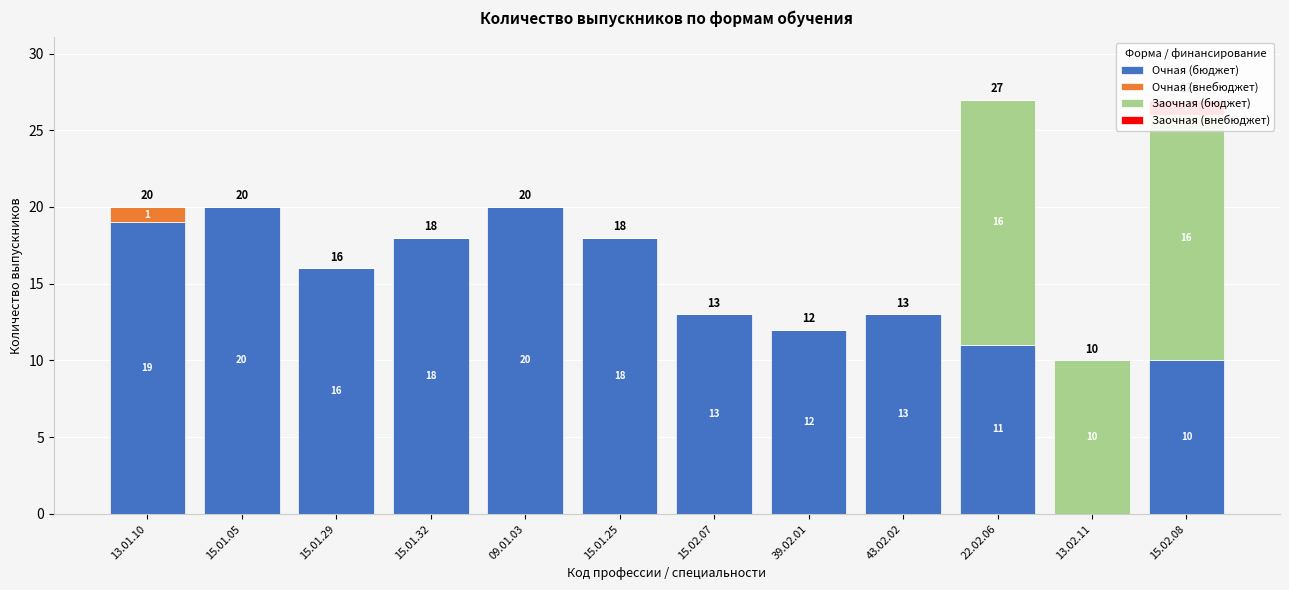

What is the maximum value shown in the chart?

20